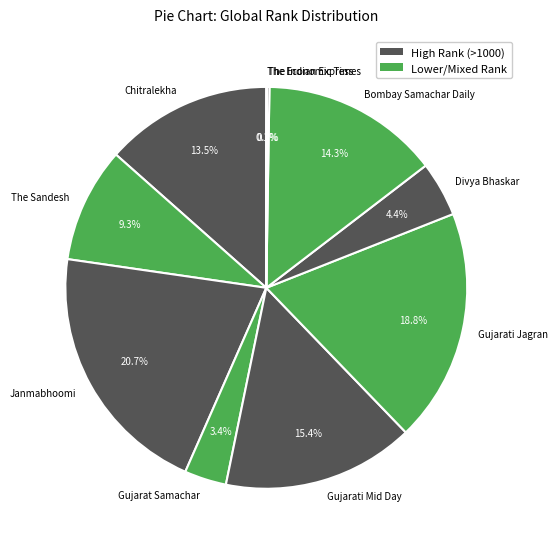

What portion of the pie excludes Gujarati Mid Day?

84.6%